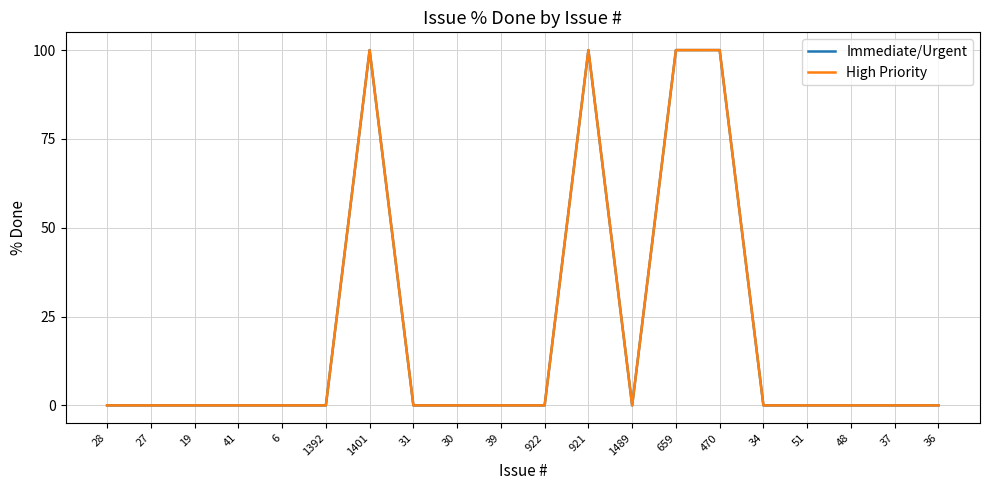

True or false: Immediate/Urgent has more than 2 interior local peaks.

False